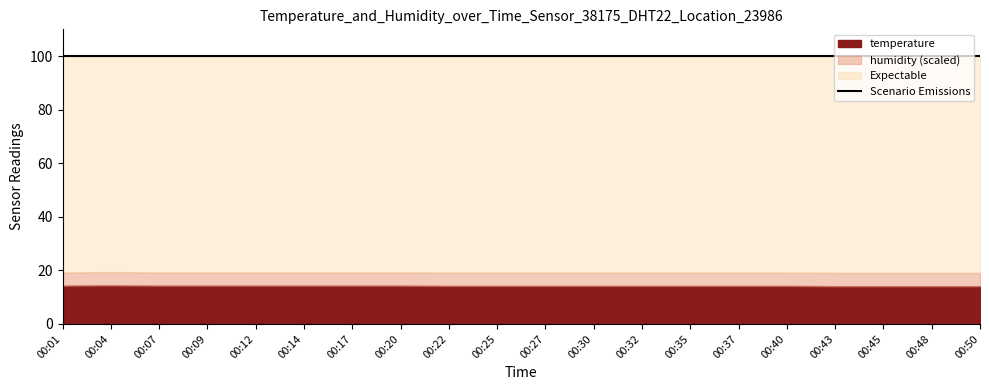

Between 00:35 and 00:22, which is larger?

00:35